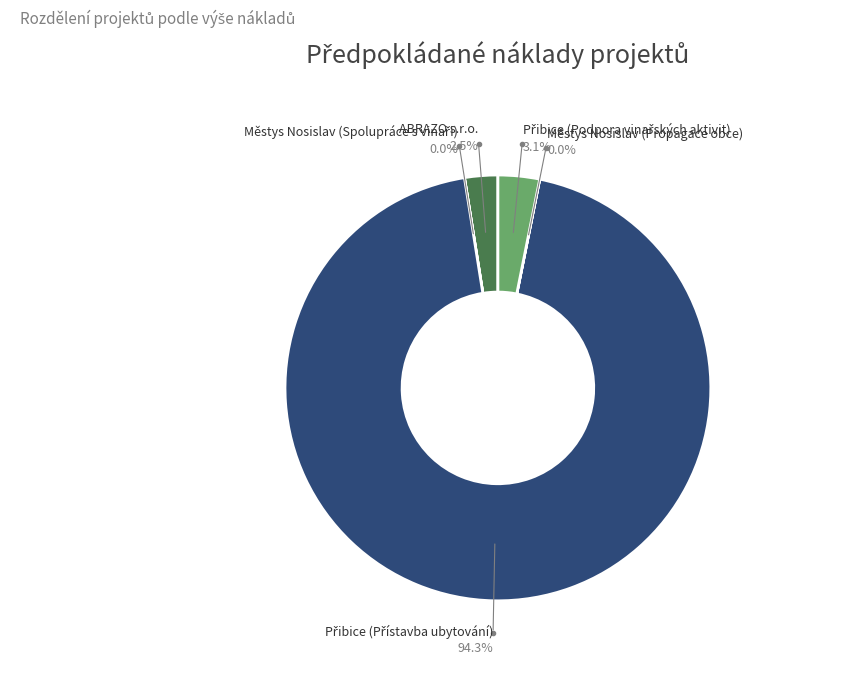

True or false: Přibice (Přístavba ubytování) accounts for 94% of the total.

True